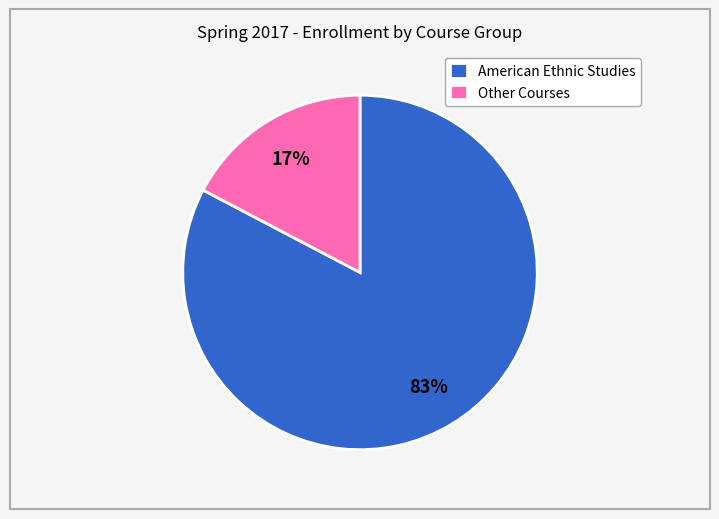

True or false: American Ethnic Studies accounts for 83% of the total.

True